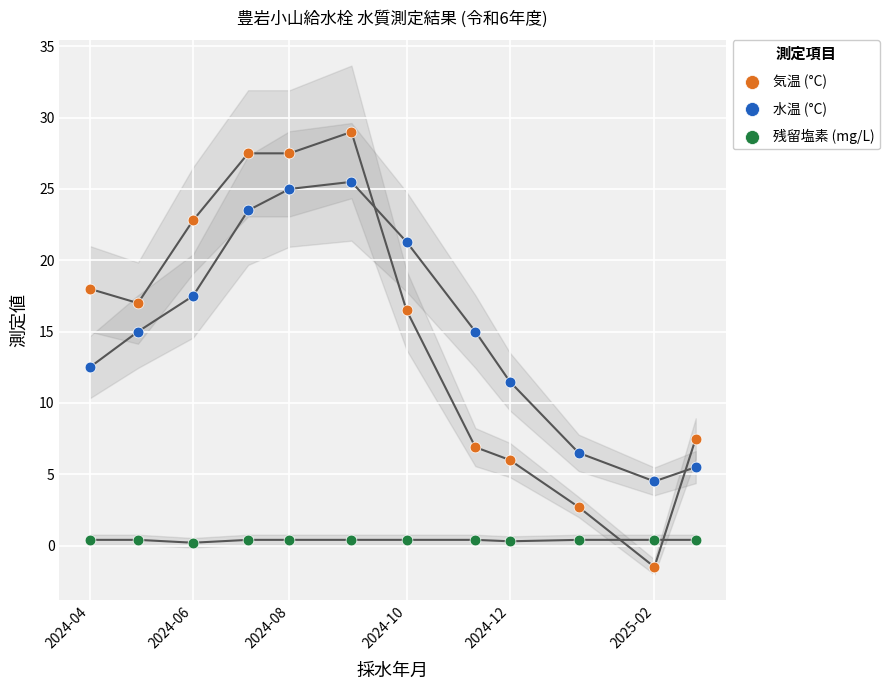

What are all the series names shown in the legend?

気温 (°C), 水温 (°C), 残留塩素 (mg/L)